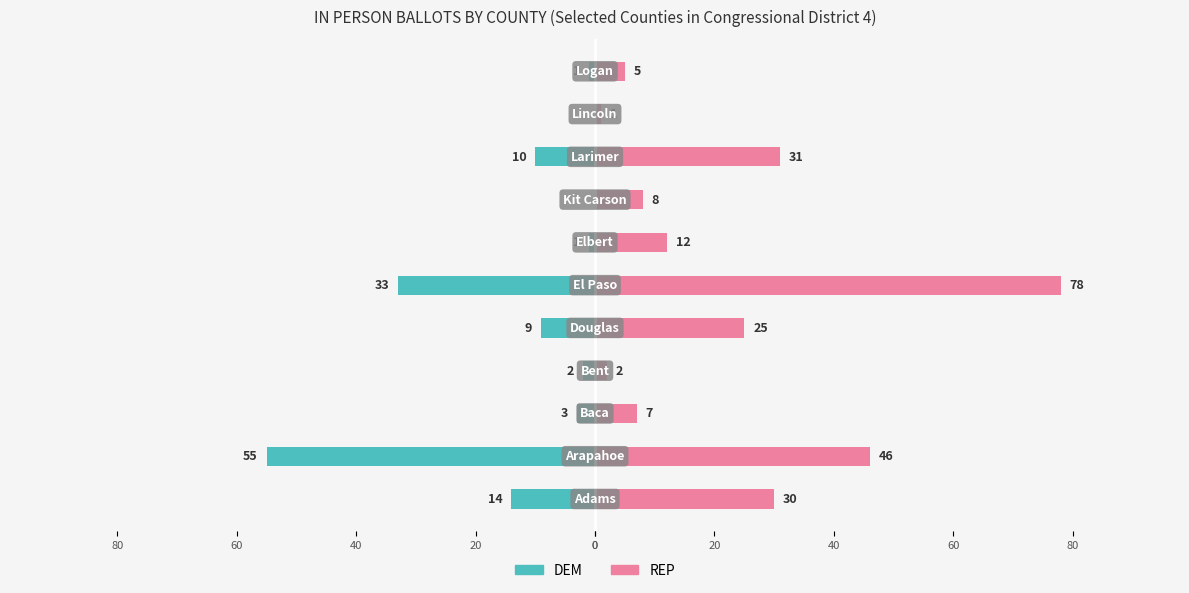

Reading right to left, extract all data points from this chart.

DEM (Owner-occupied style): -1	0	-10	0	-1	-33	-9	-2	-3	-55	-14
REP (Renter-occupied style): 5	1	31	8	12	78	25	2	7	46	30